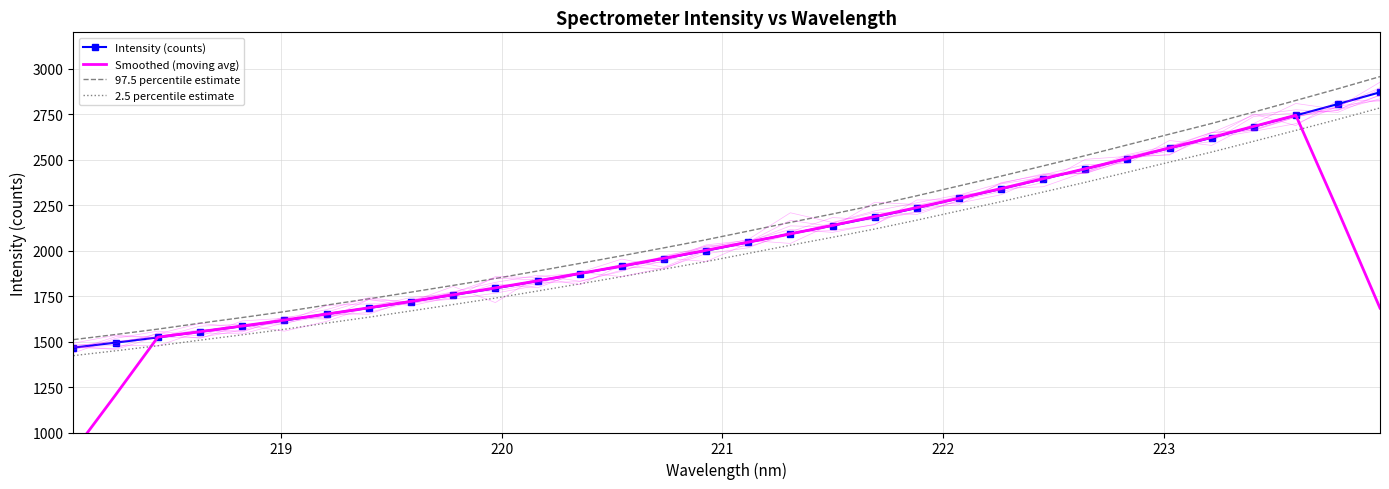

Reading left to right, list all the values displayed in this chart.

Intensity (counts): 1466.7	1494.0	1522.7	1554.4	1584.5	1616.0	1651.0	1684.5	1720.1	1756.1	1792.9	1832.8	1873.2	1914.3	1956.6	1999.7	2046.0	2092.4	2137.3	2184.1	2234.4	2287.0	2339.2	2393.8	2448.8	2506.1	2563.4	2620.4	2681.4	2743.2	2805.7	2870.4
Smoothed (moving avg): 896.7	1207.6	1524.5	1554.3	1585.7	1618.1	1651.2	1685.5	1720.9	1757.2	1795.0	1833.8	1873.9	1915.3	1958.0	2001.8	2046.4	2091.9	2138.9	2187.1	2236.4	2287.7	2340.7	2395.0	2450.3	2506.5	2564.0	2622.9	2682.8	2744.2	2220.1	1683.9
97.5 percentile estimate: 1510.7	1538.9	1568.4	1601.0	1632.0	1664.4	1700.6	1735.0	1771.7	1808.8	1846.7	1887.7	1929.4	1971.7	2015.3	2059.7	2107.4	2155.2	2201.5	2249.7	2301.5	2355.6	2409.4	2465.6	2522.3	2581.3	2640.3	2699.0	2761.8	2825.5	2889.9	2956.5
2.5 percentile estimate: 1422.7	1449.2	1477.0	1507.7	1537.0	1567.5	1601.5	1633.9	1668.5	1703.4	1739.1	1777.8	1817.0	1856.9	1897.9	1939.7	1984.6	2029.6	2073.2	2118.6	2167.4	2218.4	2269.1	2322.0	2375.4	2430.9	2486.5	2541.8	2600.9	2660.9	2721.6	2784.3